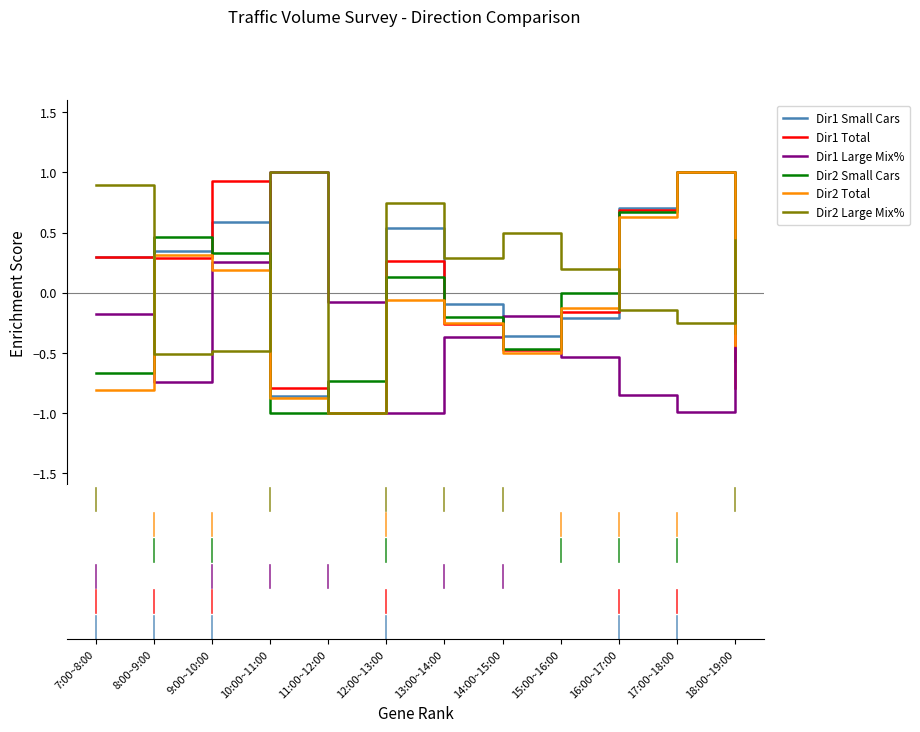

Which series has the largest total across all categories?

Dir2 Large Mix%